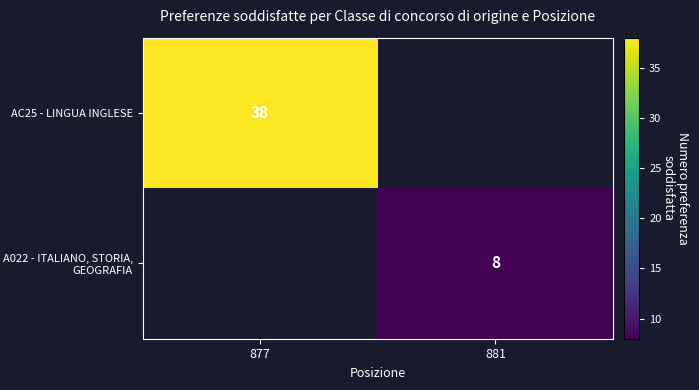

At how many categories does at least one series exceed 12?

1